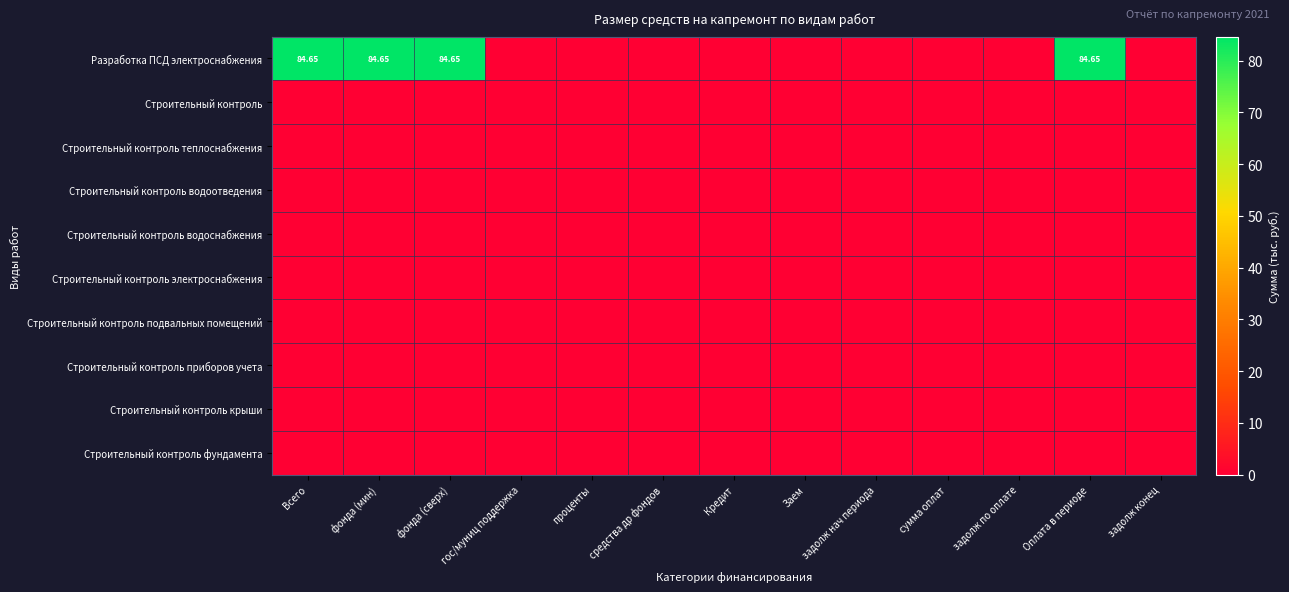

Count the number of categories in the chart.

13